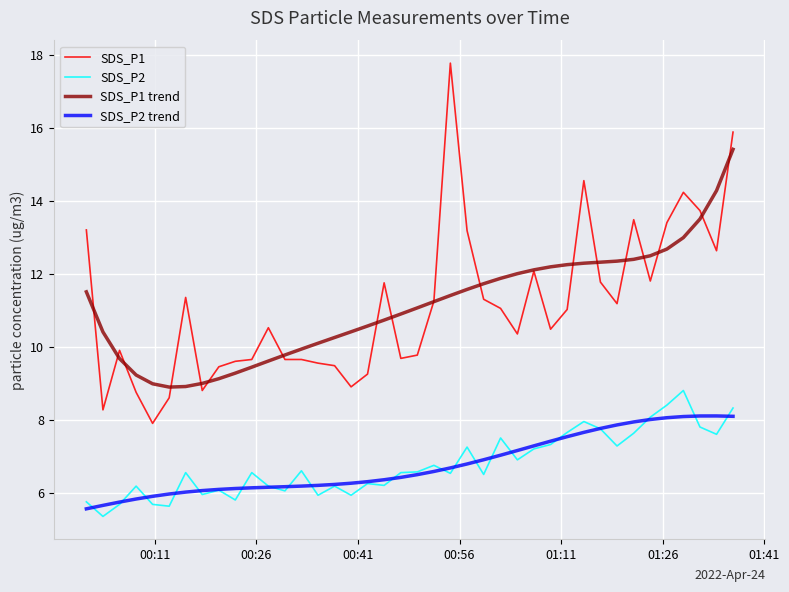

True or false: SDS_P2 has more than 1 points higher than both neighbors.

True